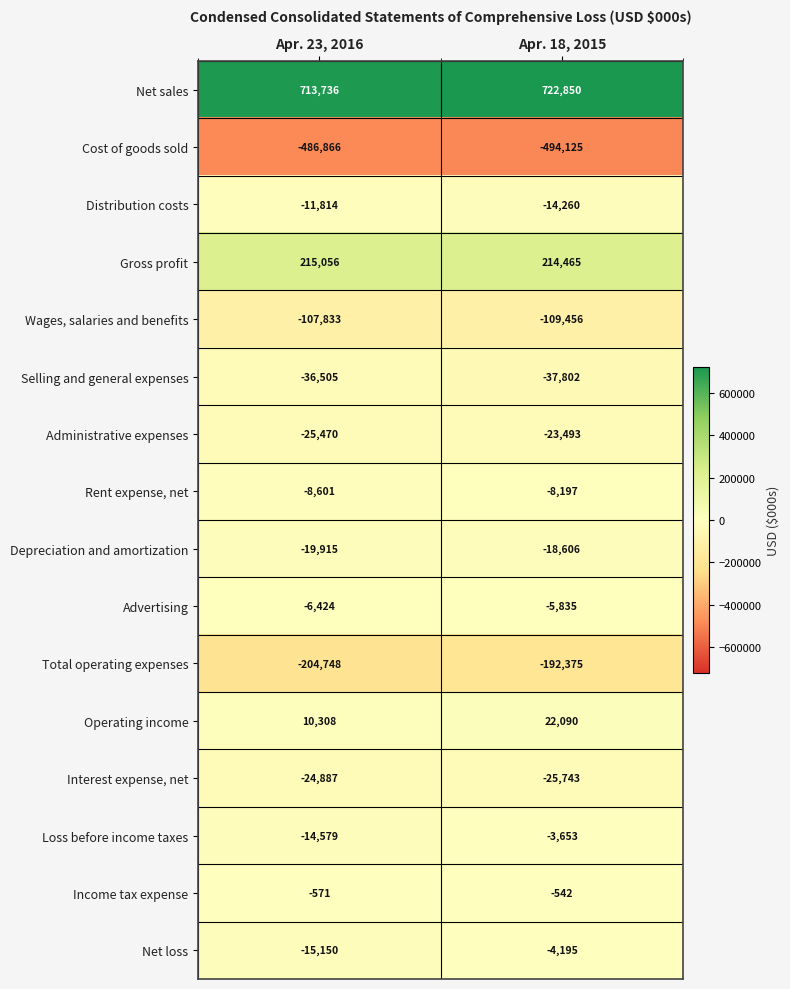

Read the Wages, salaries and benefits value at Apr. 23, 2016, to the nearest 100.

-107800